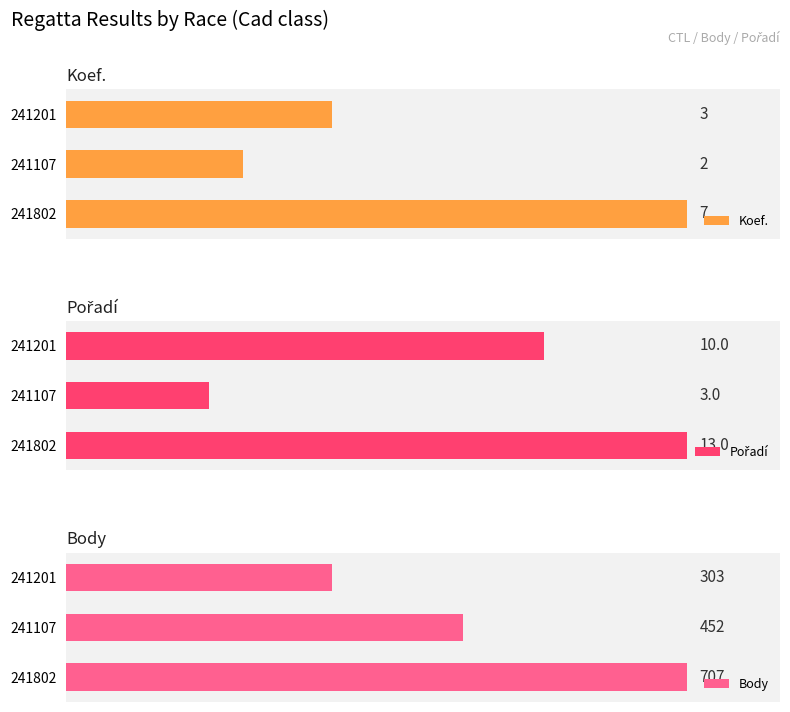

Are the bars grouped side by side (vs. stacked)?

Yes